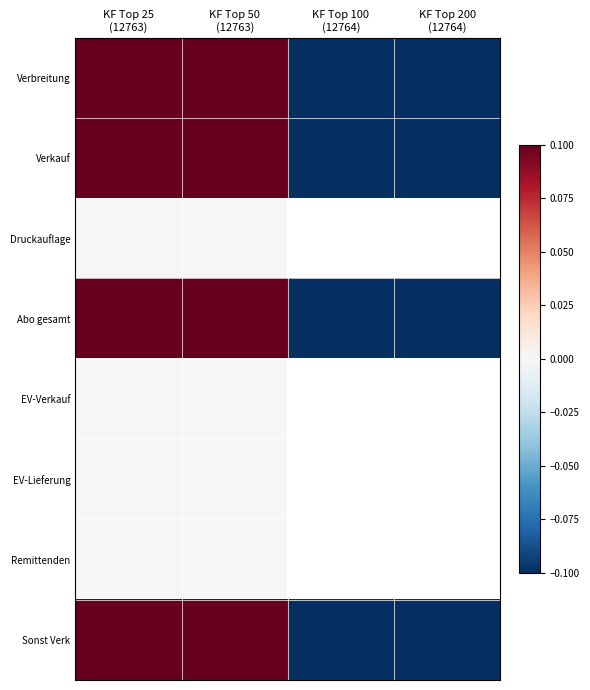

What is the greatest value displayed?

0.1